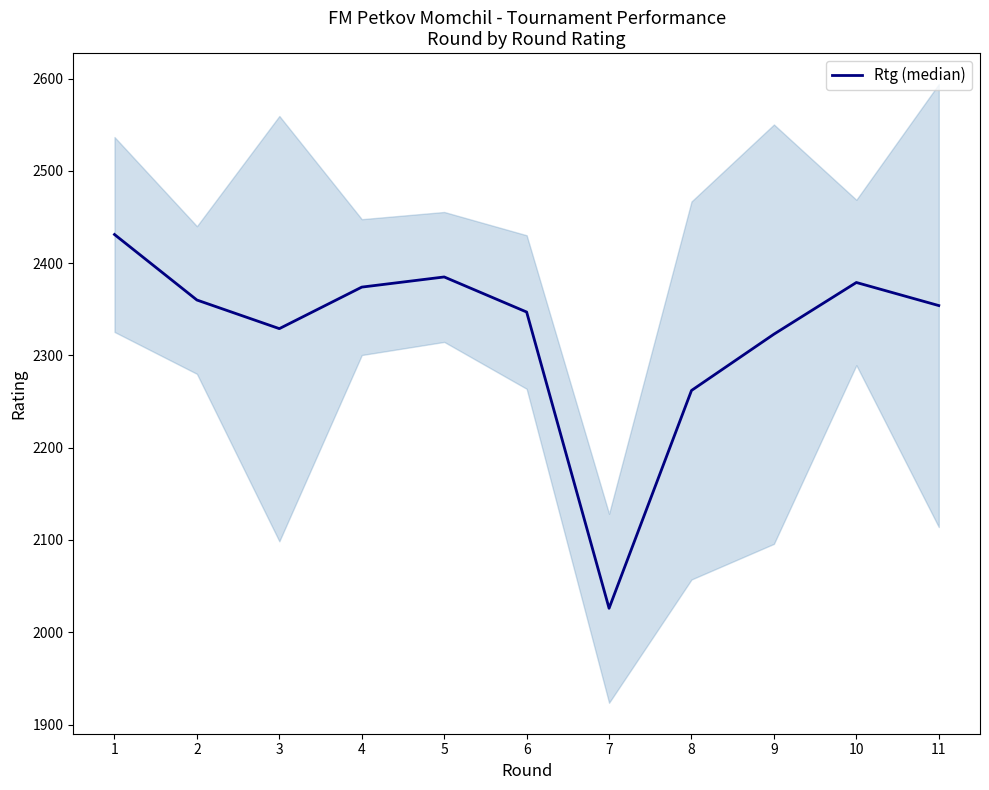

What is the difference between the values at 5 and 11?

31